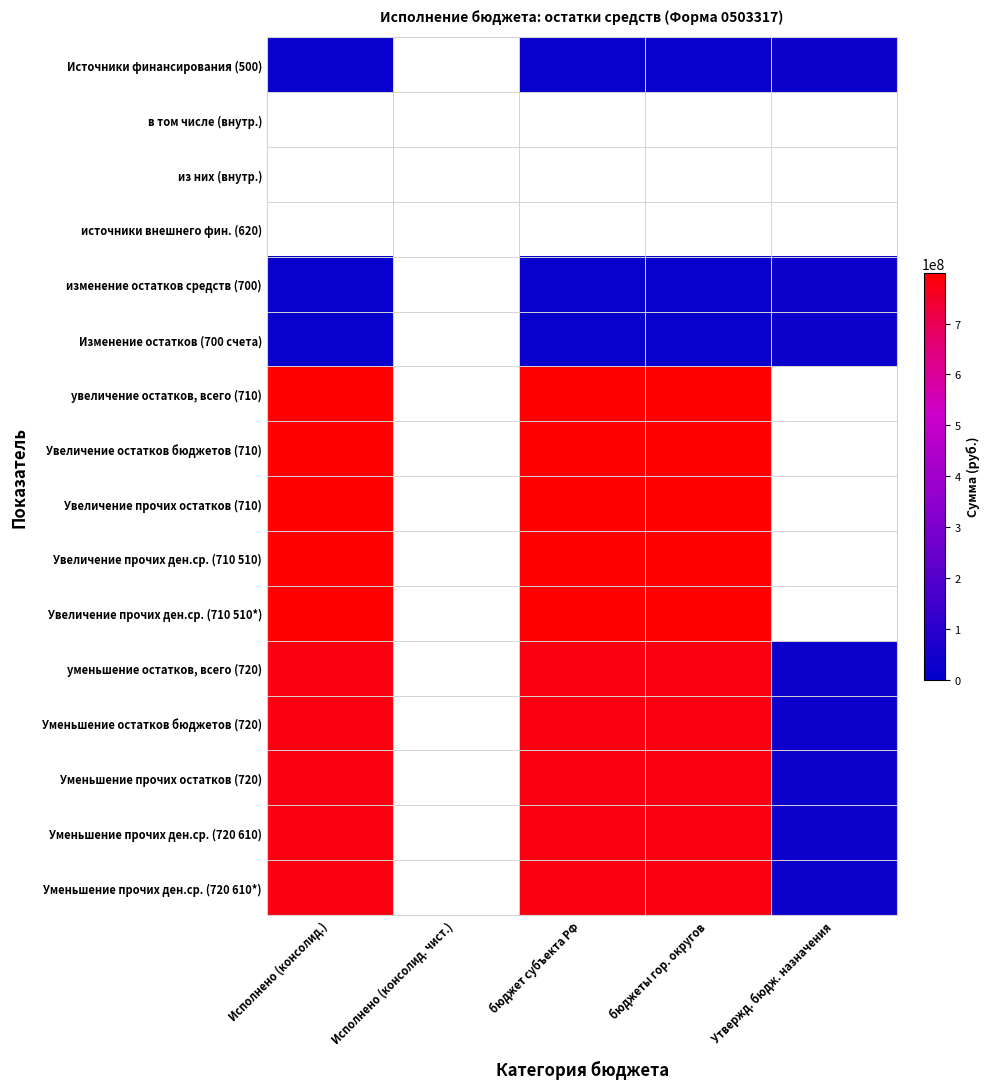

Reading left to right, extract all data points from this chart.

Источники финансирования (500): Исполнено (консолид.)=21700101.2	Исполнено (консолид. чист.)=0.0	бюджет субъекта РФ=21700101.2	бюджеты гор. округов=21700101.2	Утвержд. бюдж. назначения=28726219.2
в том числе (внутр.): Исполнено (консолид.)=0.0	Исполнено (консолид. чист.)=0.0	бюджет субъекта РФ=0.0	бюджеты гор. округов=0.0	Утвержд. бюдж. назначения=0.0
из них (внутр.): Исполнено (консолид.)=0.0	Исполнено (консолид. чист.)=0.0	бюджет субъекта РФ=0.0	бюджеты гор. округов=0.0	Утвержд. бюдж. назначения=0.0
источники внешнего фин. (620): Исполнено (консолид.)=0.0	Исполнено (консолид. чист.)=0.0	бюджет субъекта РФ=0.0	бюджеты гор. округов=0.0	Утвержд. бюдж. назначения=0.0
изменение остатков средств (700): Исполнено (консолид.)=21700101.2	Исполнено (консолид. чист.)=0.0	бюджет субъекта РФ=21700101.2	бюджеты гор. округов=21700101.2	Утвержд. бюдж. назначения=28726219.2
Изменение остатков (700 счета): Исполнено (консолид.)=21700101.2	Исполнено (консолид. чист.)=0.0	бюджет субъекта РФ=21700101.2	бюджеты гор. округов=21700101.2	Утвержд. бюдж. назначения=28726219.2
увеличение остатков, всего (710): Исполнено (консолид.)=799719902.2	Исполнено (консолид. чист.)=0.0	бюджет субъекта РФ=799719902.2	бюджеты гор. округов=799719902.2	Утвержд. бюдж. назначения=0.0
Увеличение остатков бюджетов (710): Исполнено (консолид.)=799719902.2	Исполнено (консолид. чист.)=0.0	бюджет субъекта РФ=799719902.2	бюджеты гор. округов=799719902.2	Утвержд. бюдж. назначения=0.0
Увеличение прочих остатков (710): Исполнено (консолид.)=799719902.2	Исполнено (консолид. чист.)=0.0	бюджет субъекта РФ=799719902.2	бюджеты гор. округов=799719902.2	Утвержд. бюдж. назначения=0.0
Увеличение прочих ден.ср. (710 510): Исполнено (консолид.)=799719902.2	Исполнено (консолид. чист.)=0.0	бюджет субъекта РФ=799719902.2	бюджеты гор. округов=799719902.2	Утвержд. бюдж. назначения=0.0
Увеличение прочих ден.ср. (710 510*): Исполнено (консолид.)=799719902.2	Исполнено (консолид. чист.)=0.0	бюджет субъекта РФ=799719902.2	бюджеты гор. округов=799719902.2	Утвержд. бюдж. назначения=0.0
уменьшение остатков, всего (720): Исполнено (консолид.)=778019801.0	Исполнено (консолид. чист.)=0.0	бюджет субъекта РФ=778019801.0	бюджеты гор. округов=778019801.0	Утвержд. бюдж. назначения=28726219.2
Уменьшение остатков бюджетов (720): Исполнено (консолид.)=778019801.0	Исполнено (консолид. чист.)=0.0	бюджет субъекта РФ=778019801.0	бюджеты гор. округов=778019801.0	Утвержд. бюдж. назначения=28726219.2
Уменьшение прочих остатков (720): Исполнено (консолид.)=778019801.0	Исполнено (консолид. чист.)=0.0	бюджет субъекта РФ=778019801.0	бюджеты гор. округов=778019801.0	Утвержд. бюдж. назначения=28726219.2
Уменьшение прочих ден.ср. (720 610): Исполнено (консолид.)=778019801.0	Исполнено (консолид. чист.)=0.0	бюджет субъекта РФ=778019801.0	бюджеты гор. округов=778019801.0	Утвержд. бюдж. назначения=28726219.2
Уменьшение прочих ден.ср. (720 610*): Исполнено (консолид.)=778019801.0	Исполнено (консолид. чист.)=0.0	бюджет субъекта РФ=778019801.0	бюджеты гор. округов=778019801.0	Утвержд. бюдж. назначения=28726219.2